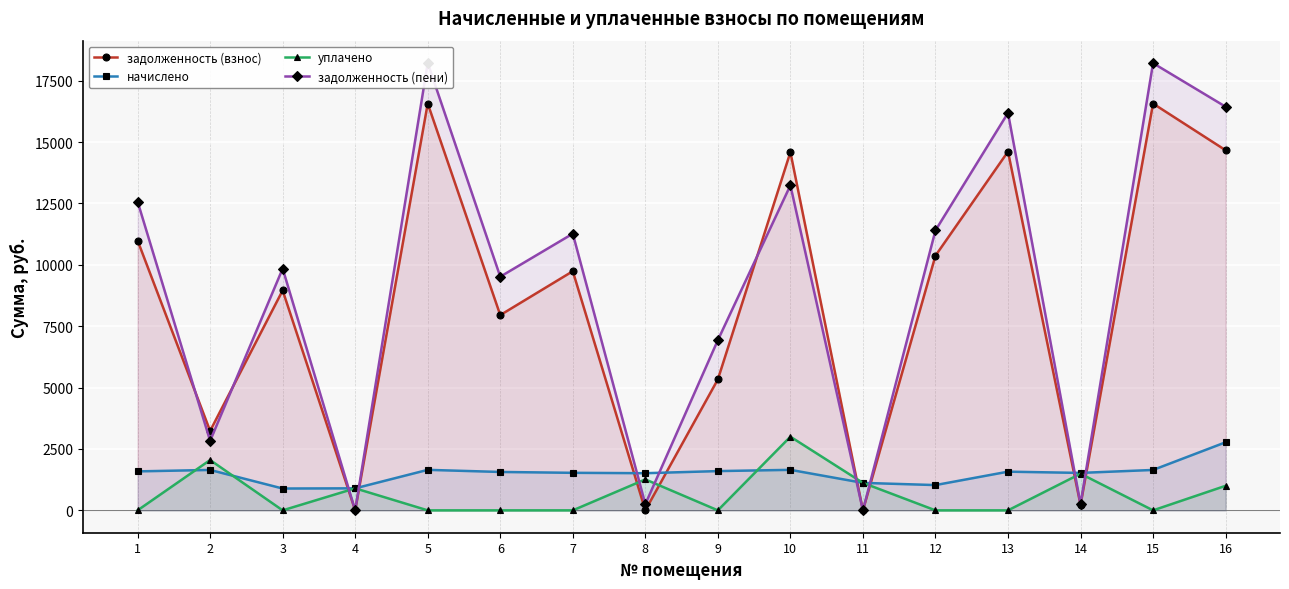

Reading right to left, what are all the values shown in this chart?

задолженность (взнос): 16=14666.2	15=16567.5	14=221.9	13=14611.9	12=10372.1	11=0.0	10=14588.8	9=5333.9	8=0.0	7=9739.8	6=7952.9	5=16568.8	4=0.0	3=8957.8	2=3235.3	1=10990.2
начислено: 16=2772.9	15=1645.8	14=1524.9	13=1575.6	12=1029.6	11=1119.3	10=1649.7	9=1599.0	8=1513.2	7=1528.8	6=1563.9	5=1649.7	4=897.0	3=889.2	2=1645.8	1=1587.3
уплачено: 16=1000.0	15=0.0	14=1492.7	13=0.0	12=0.0	11=1119.3	10=3000.0	9=0.0	8=1260.8	7=0.0	6=0.0	5=0.0	4=897.0	3=0.0	2=2050.0	1=0.0
задолженность (пени): 16=16439.1	15=18213.3	14=254.2	13=16187.5	12=11401.7	11=0.0	10=13238.5	9=6932.9	8=252.2	7=11268.6	6=9516.8	5=18218.5	4=0.0	3=9847.0	2=2831.1	1=12577.5